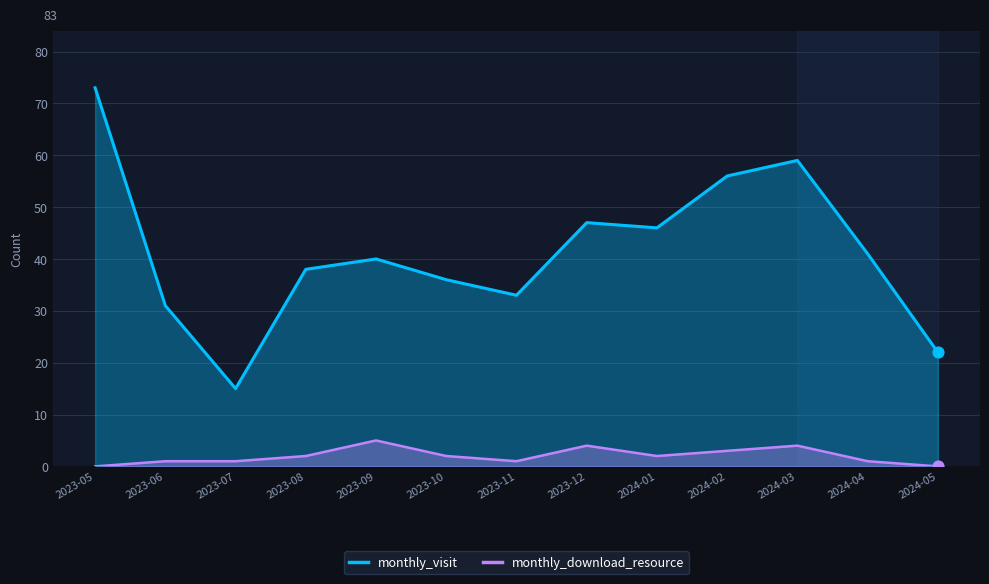

At how many categories does at least one series exceed 38?

7